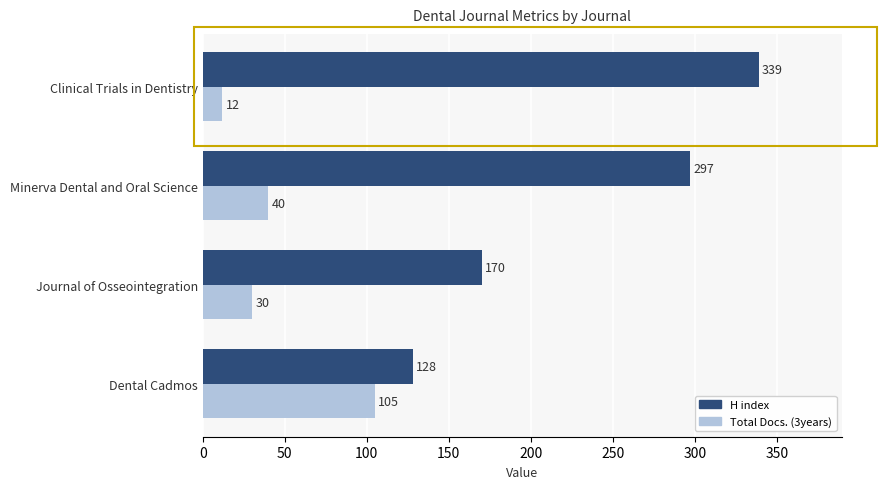

At how many categories does at least one series exceed 47?

4